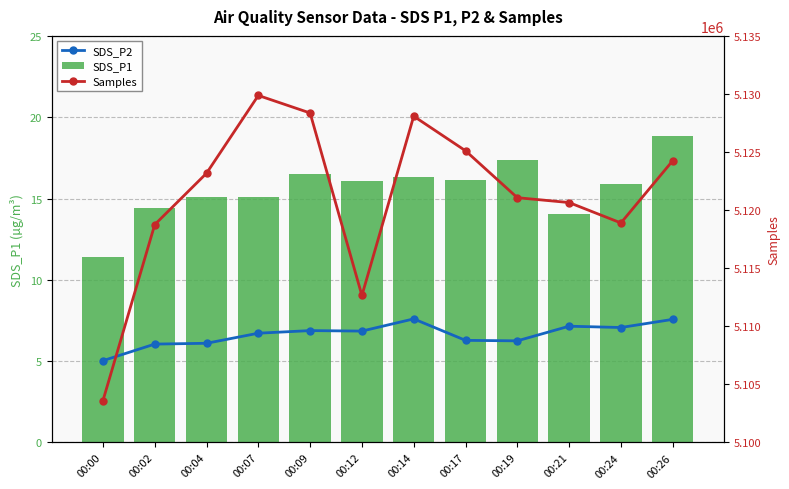

What is the smallest value displayed?

5.0